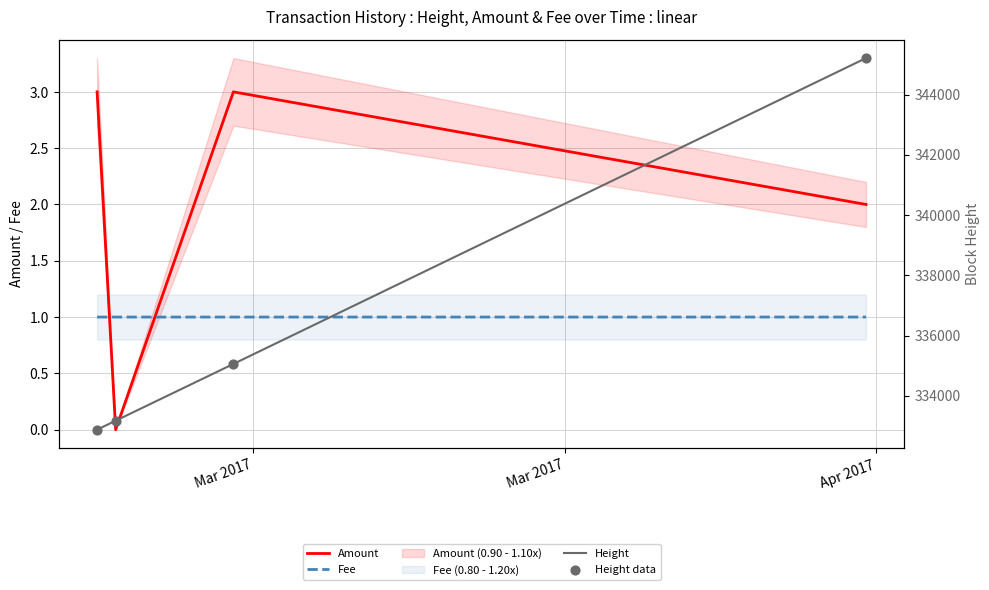

After their last crossing, which series has the higher values: Fee or Amount?

Amount